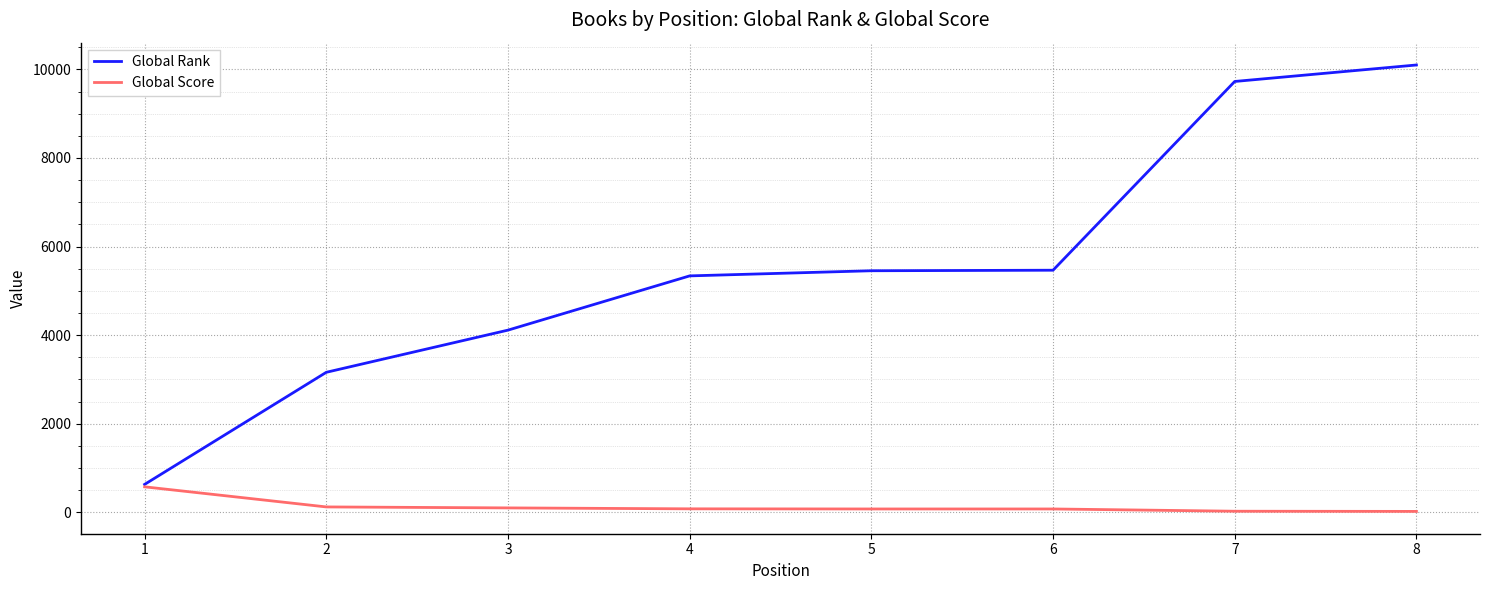

The Global Rank series shows 8132 at 4. True or false?

False